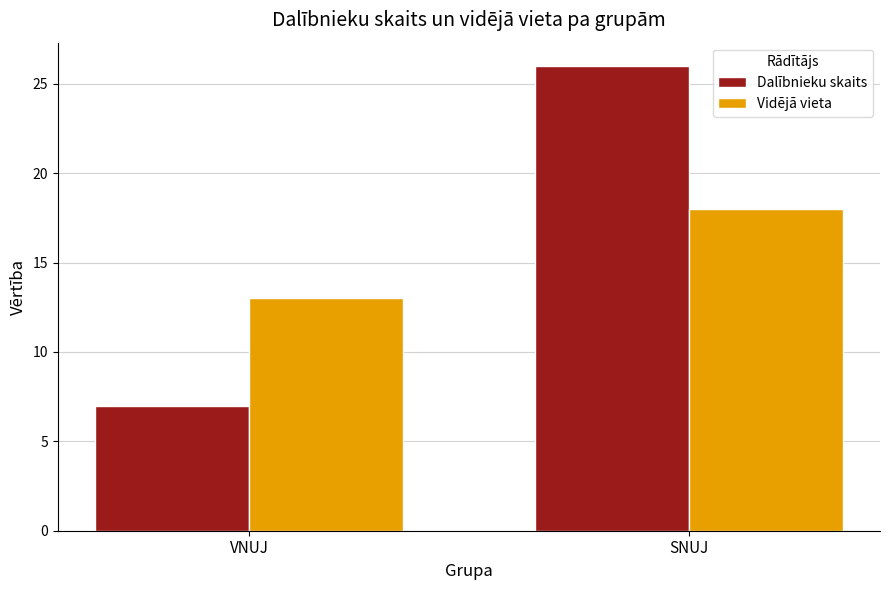

Between VNUJ and SNUJ, which series saw the biggest shift?

Dalībnieku skaits